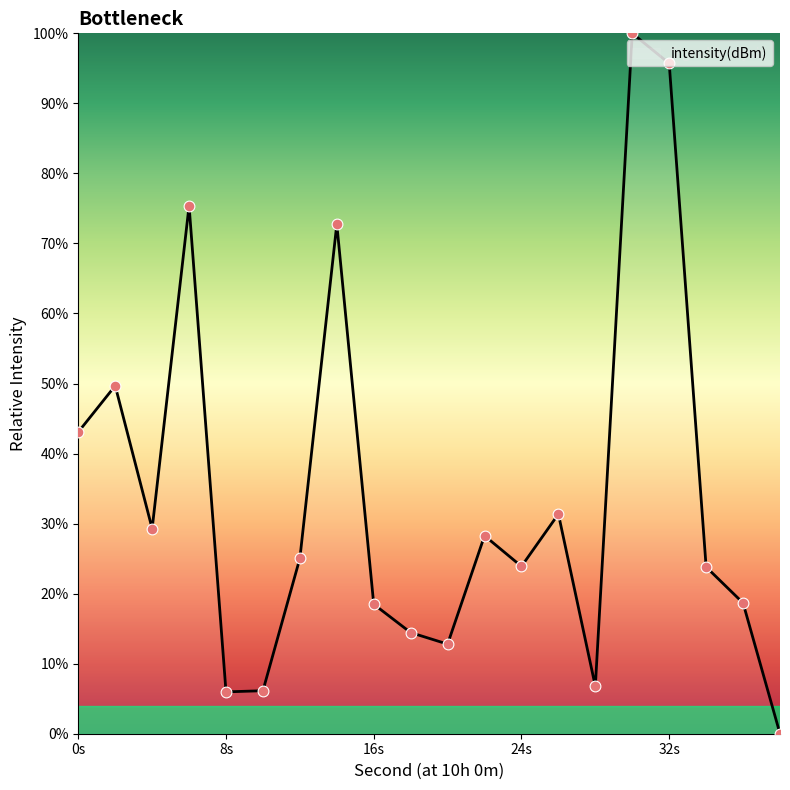

What is the maximum value shown in the chart?

100.0